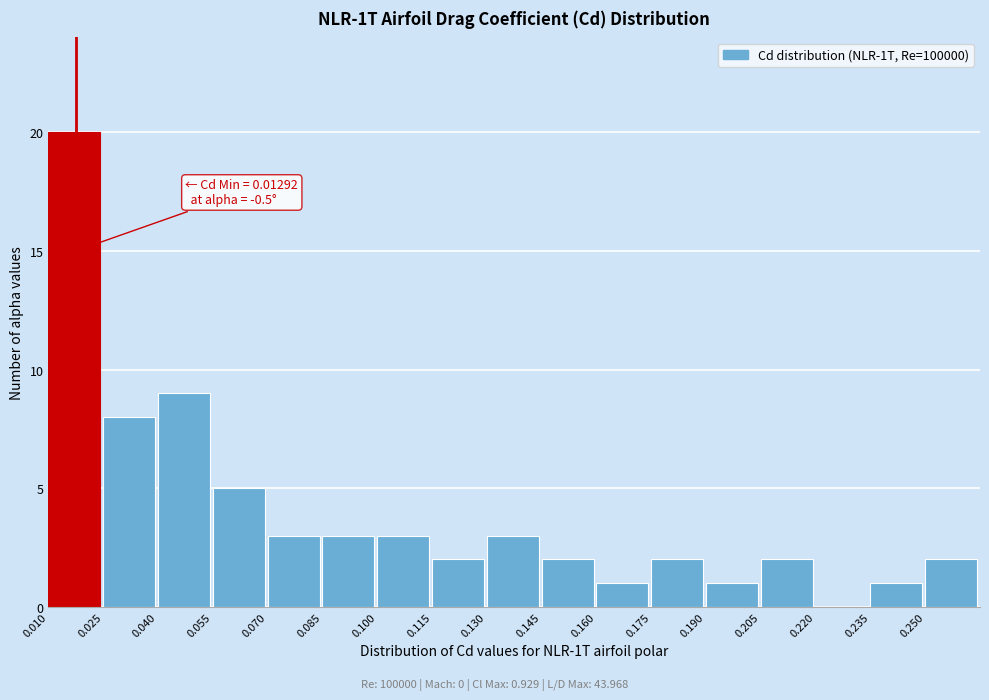

Over which range of the x-axis is the bar tallest?

0.010 to 0.025